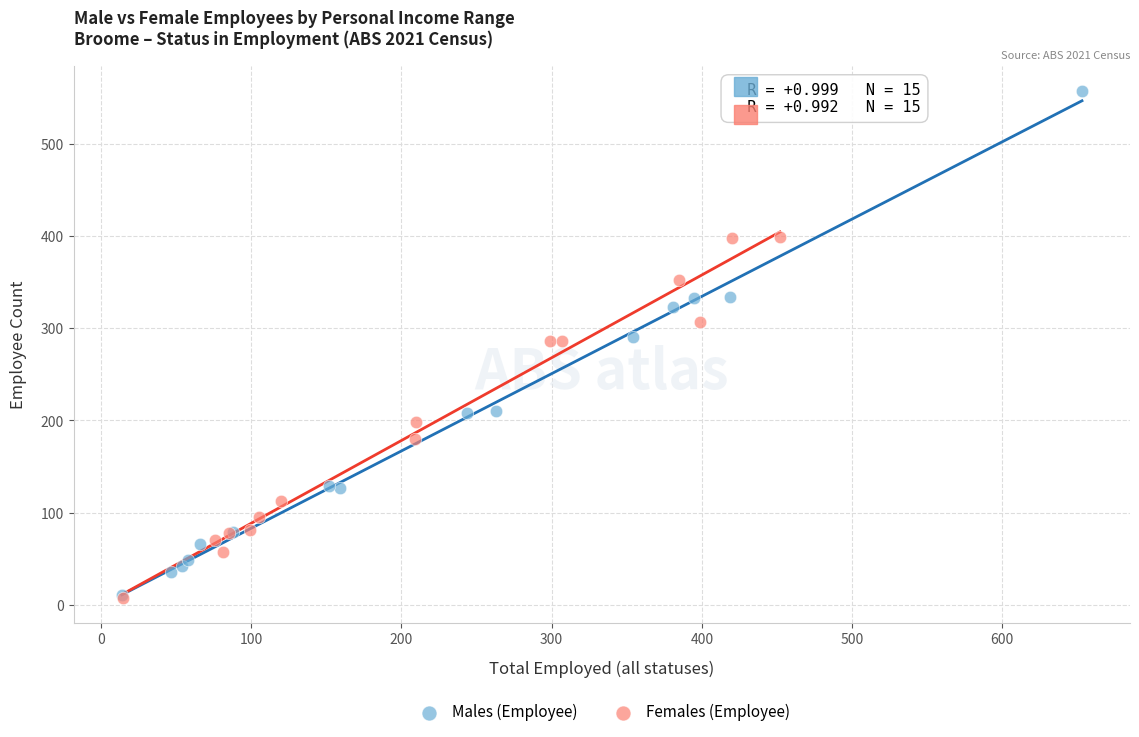

Which series reaches the maximum Y coordinate?

Males (Employee)